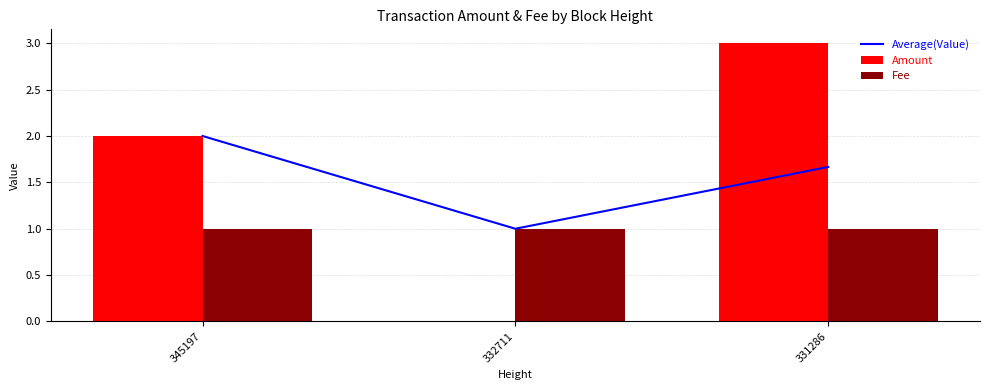

Reading left to right, list all the values displayed in this chart.

Average(Value): 345197=2.0	332711=1.0	331286=1.7
Amount: 345197=2.0	332711=0.0	331286=3.0
Fee: 345197=1.0	332711=1.0	331286=1.0